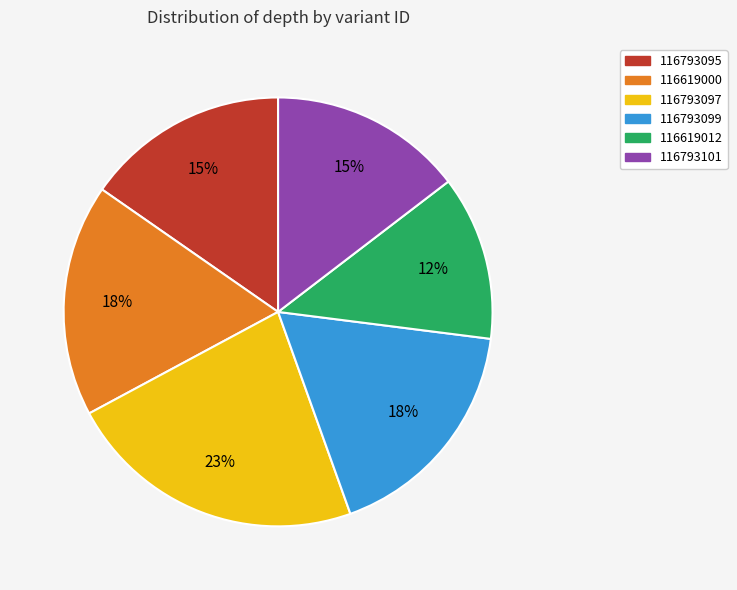

To the nearest percent, what is the combined percentage of 116619012 and 116793099?

30%